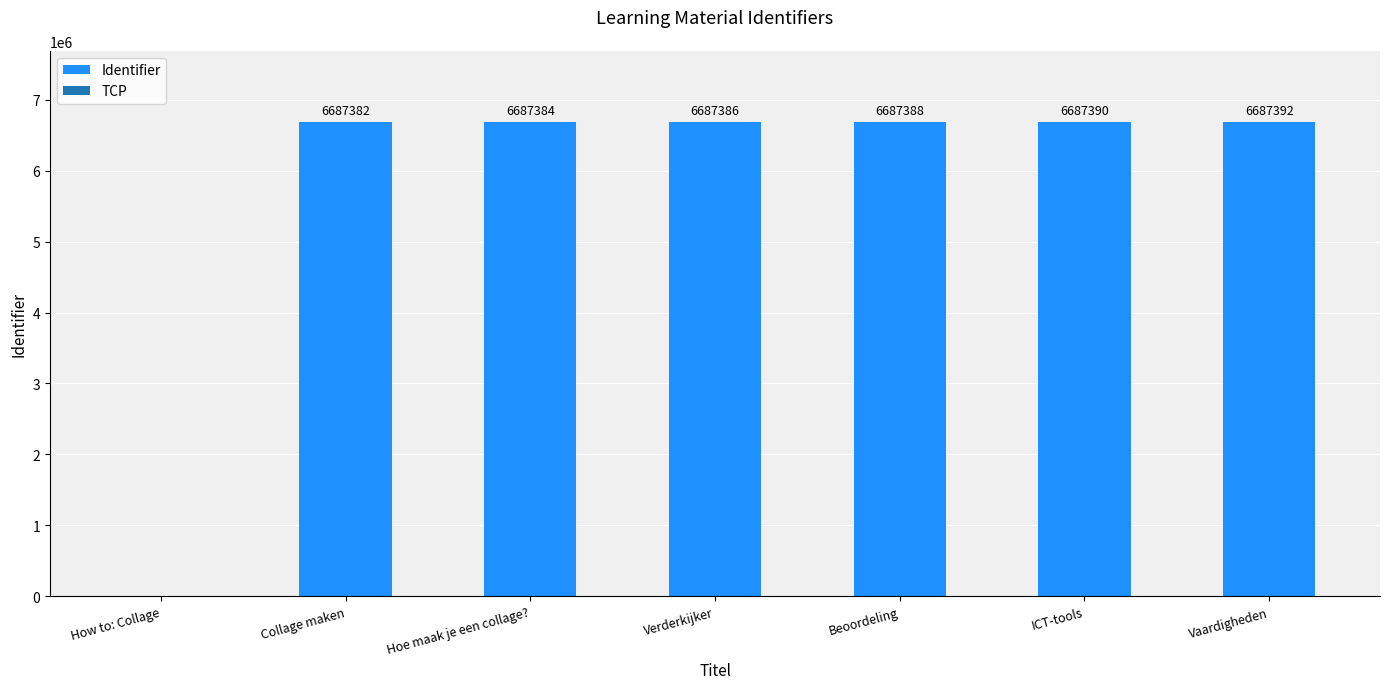

Reading right to left, list all the values displayed in this chart.

6687392	6687390	6687388	6687386	6687384	6687382	0